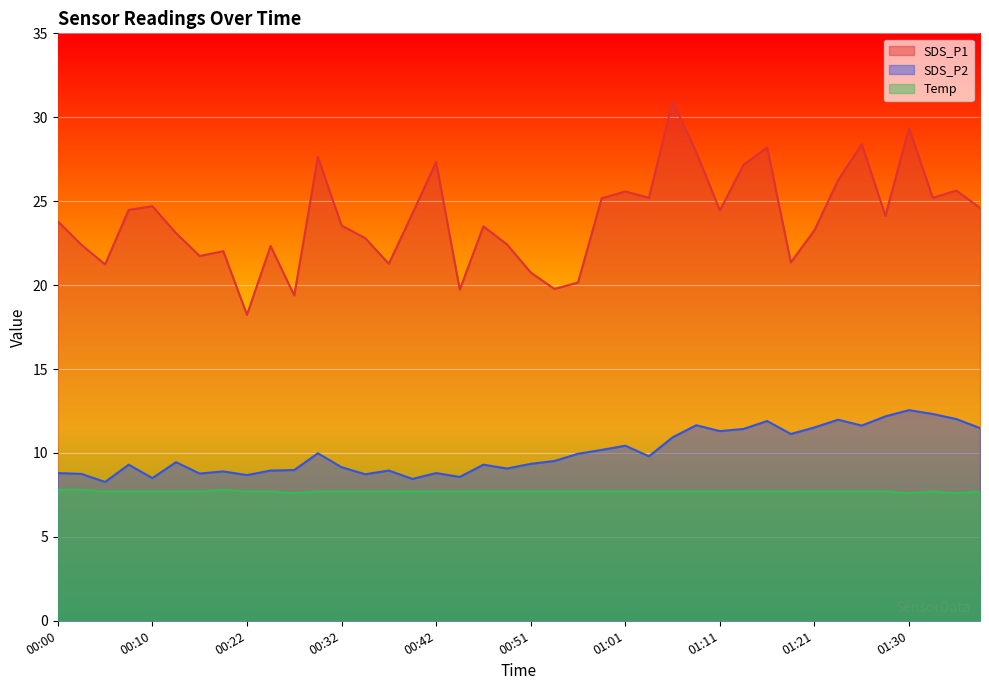

What is the maximum value shown in the chart?

30.9